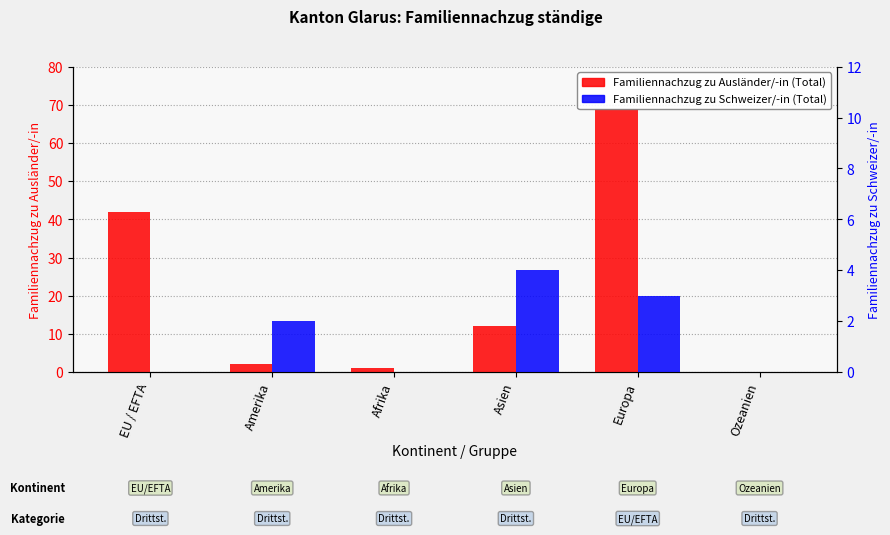

What is the label of the 4th bar from the left?

Asien